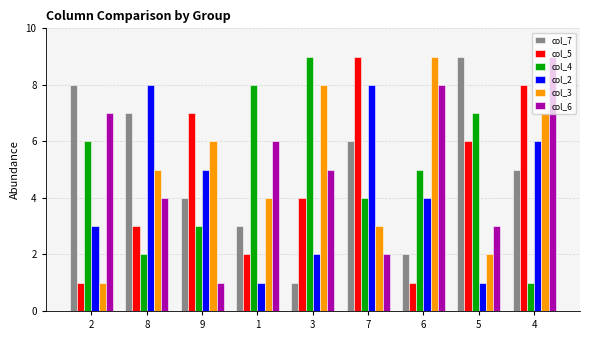

At 3, list the series in order from smallest to largest.

col_7, col_2, col_5, col_6, col_3, col_4